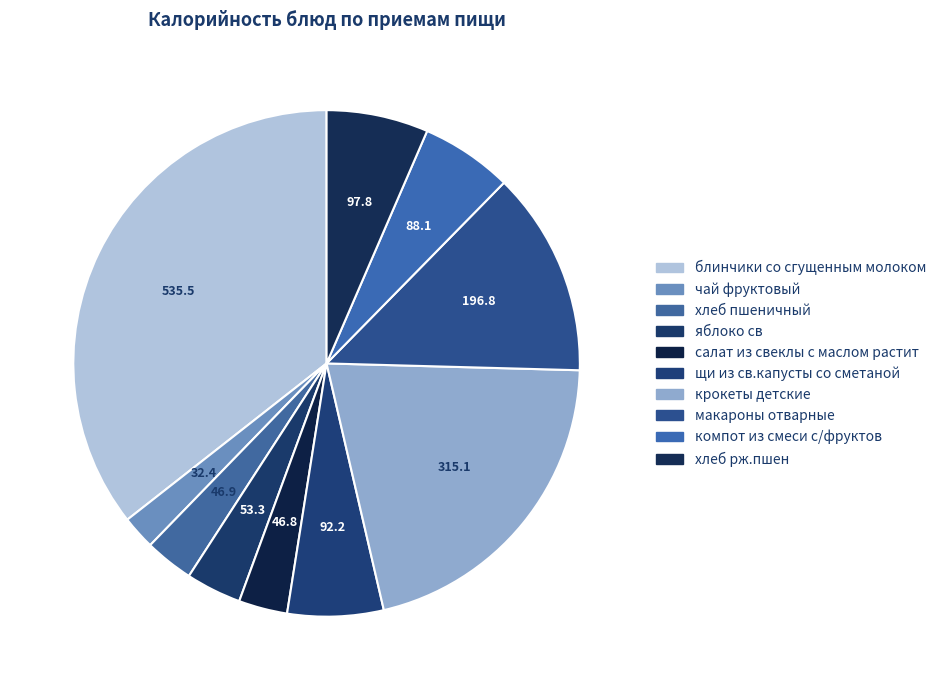

What is the change in value from яблоко св to щи из св.капусты со сметаной?

+38.9